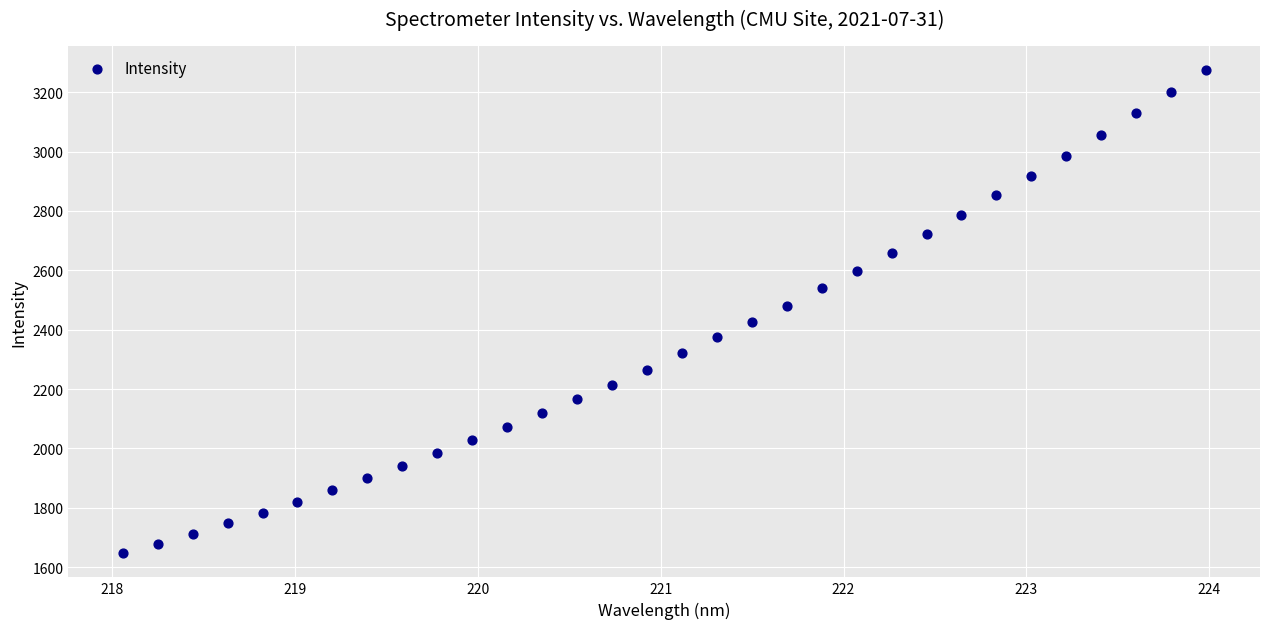

What is the range of X values (max minus min)?

5.9